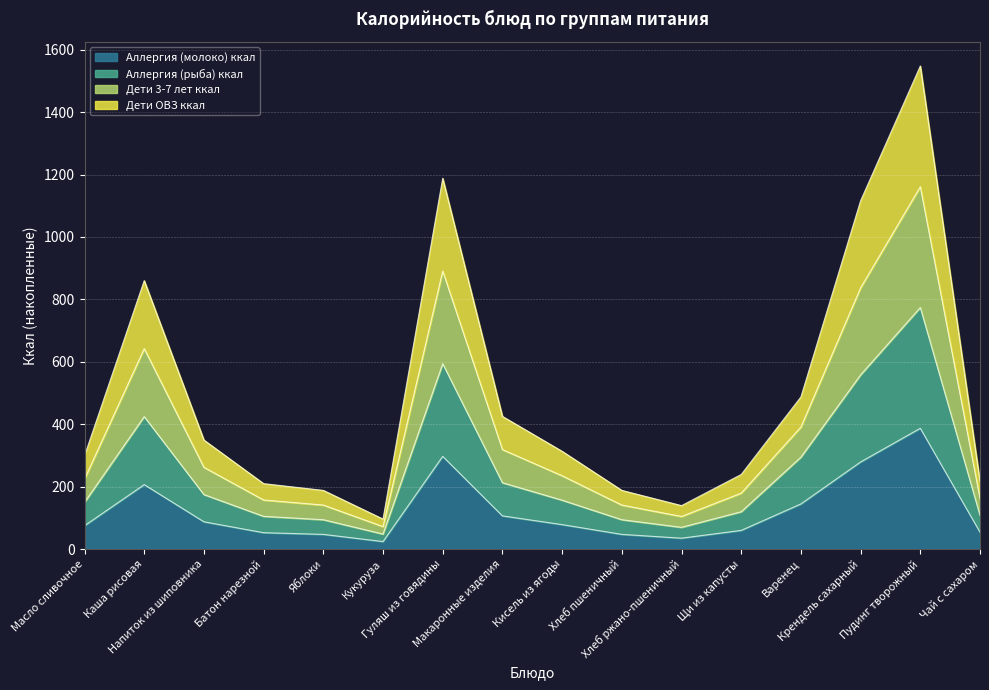

What is the difference between the Аллергия (рыба) ккал values at Напиток из шиповника and Яблоки?

80.6